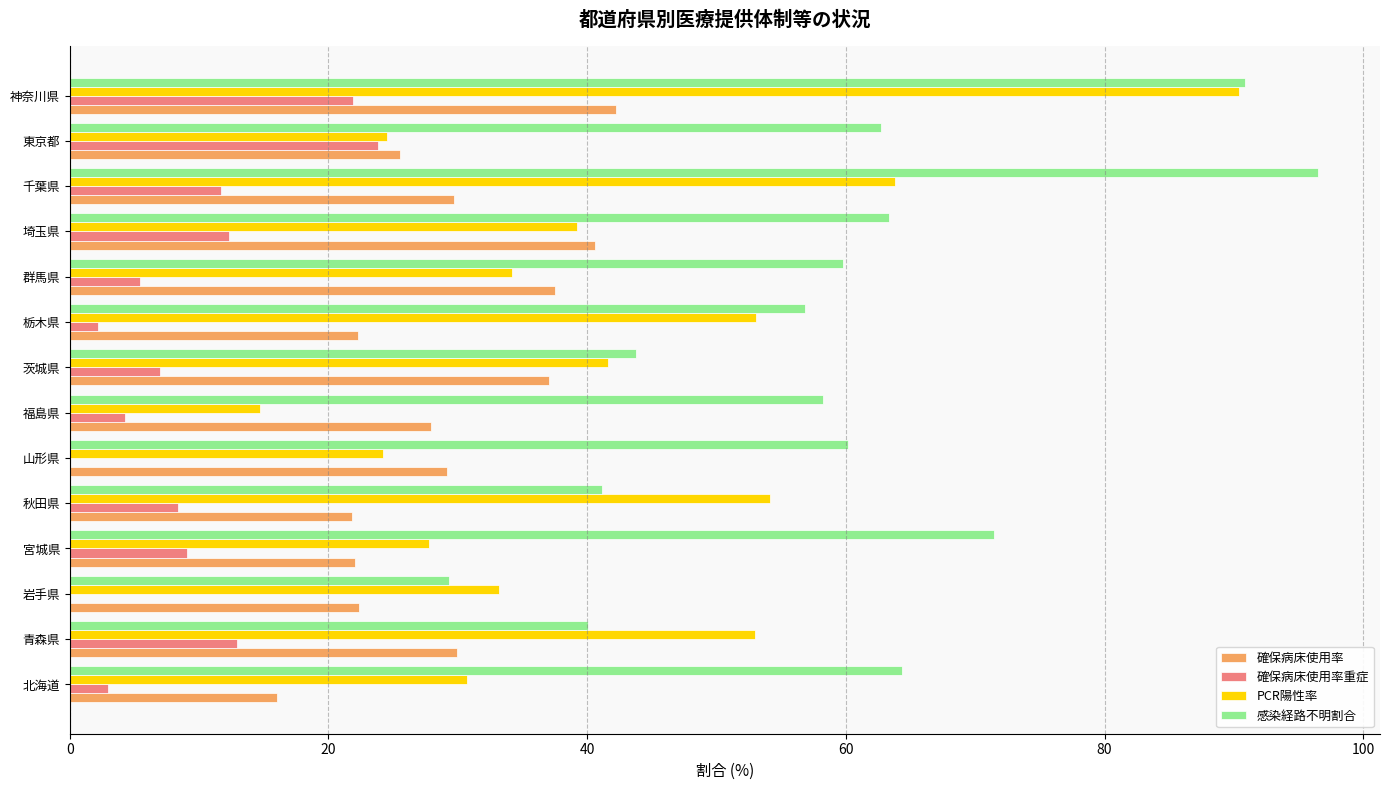

What is the sum of the 確保病床使用率 values at 茨城県 and 千葉県?

66.8